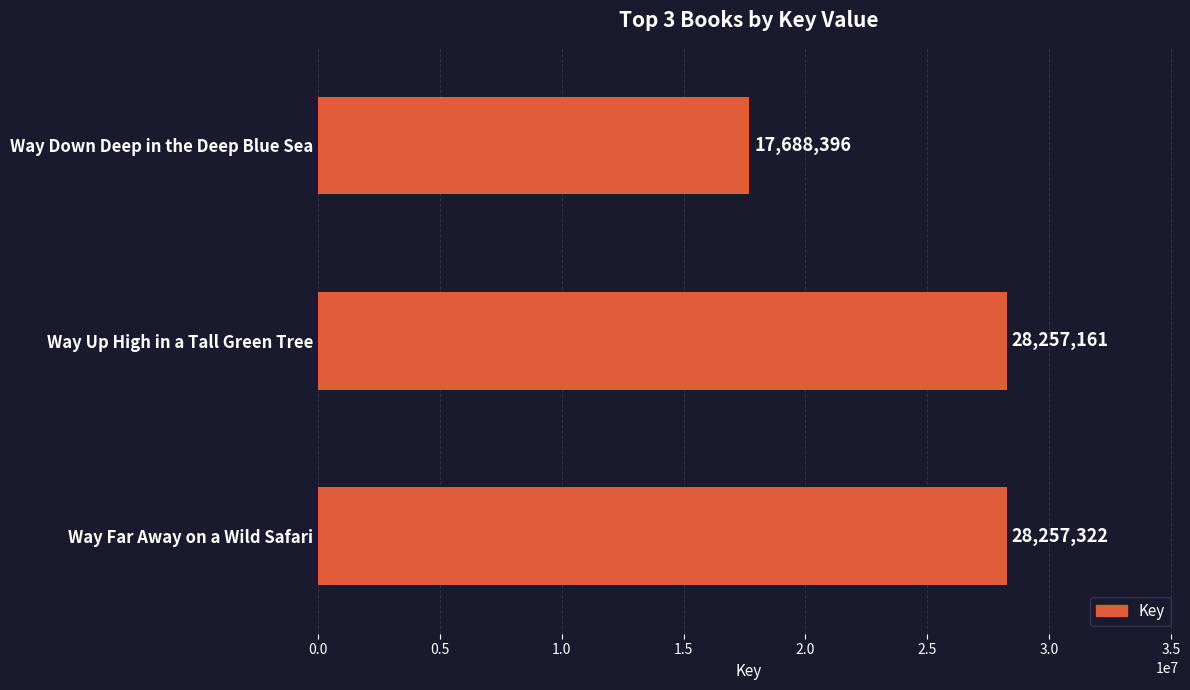

Rank the categories by value from lowest to highest.

Way Down Deep in the Deep Blue Sea, Way Up High in a Tall Green Tree, Way Far Away on a Wild Safari